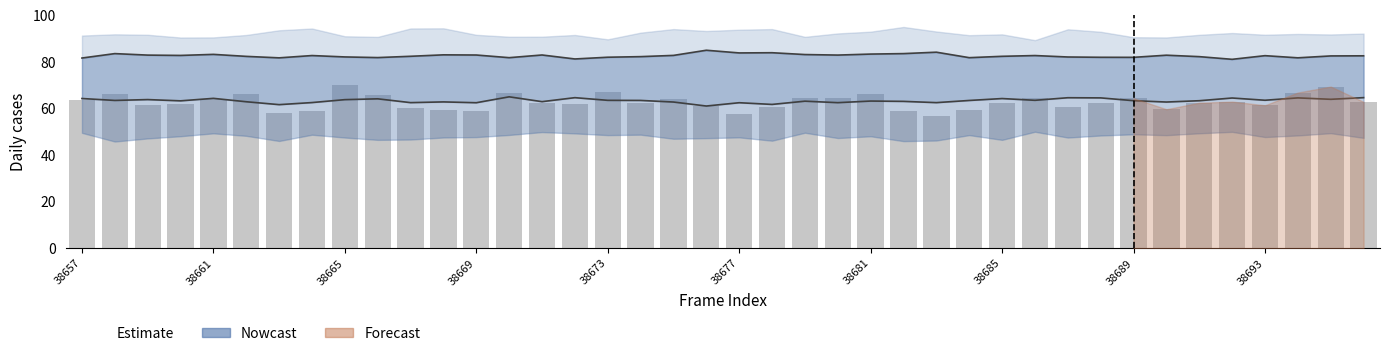

The value of col_259 at 38677 is 34.7. True or false?

False